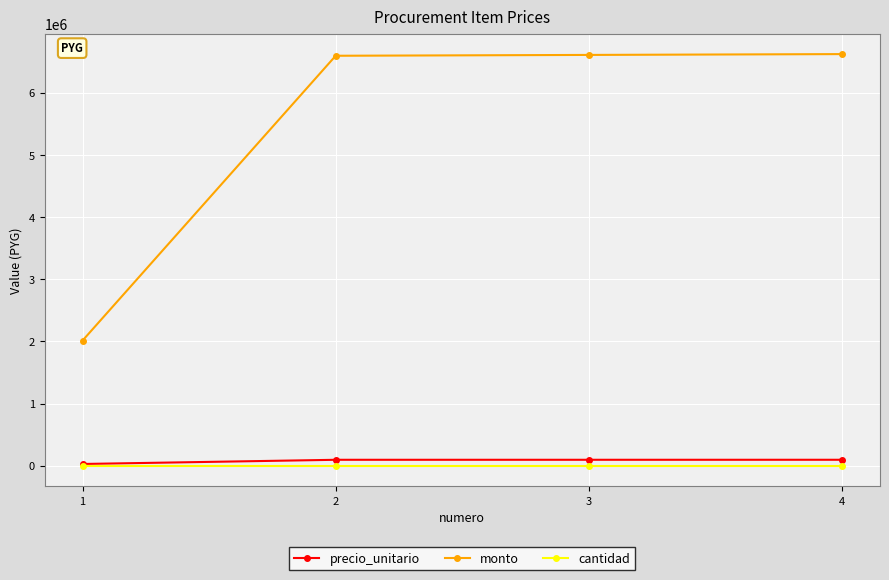

Read the precio_unitario value at 1.

29618